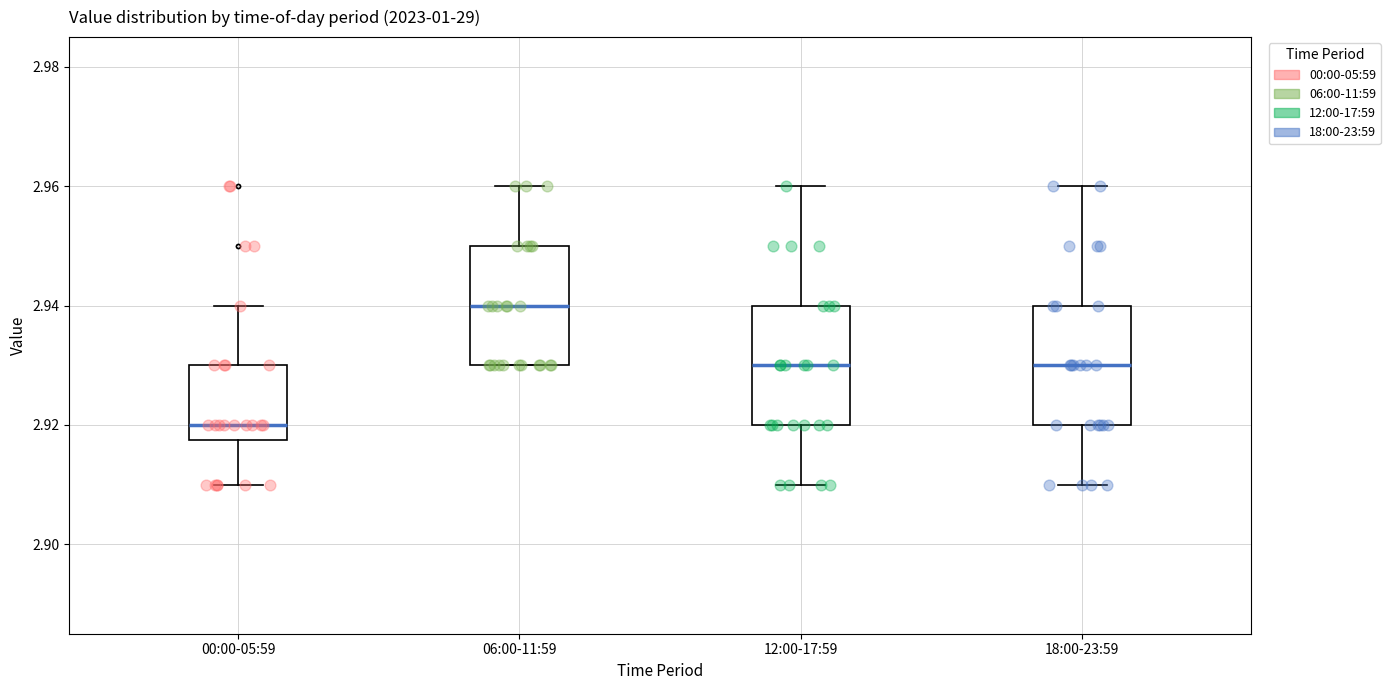

Reading left to right, transcribe this box plot: for each box, give where its median line is, the range the box spans, and where its two whiskers end, as read against the y-axis. The values are not printed on the chart, so give them approximately, as read against the axis.

00:00-05:59: median 2.920, box 2.918 to 2.930, whiskers 2.910 to 2.940
06:00-11:59: median 2.940, box 2.930 to 2.950, whiskers 2.930 to 2.960
12:00-17:59: median 2.930, box 2.920 to 2.940, whiskers 2.910 to 2.960
18:00-23:59: median 2.930, box 2.920 to 2.940, whiskers 2.910 to 2.960